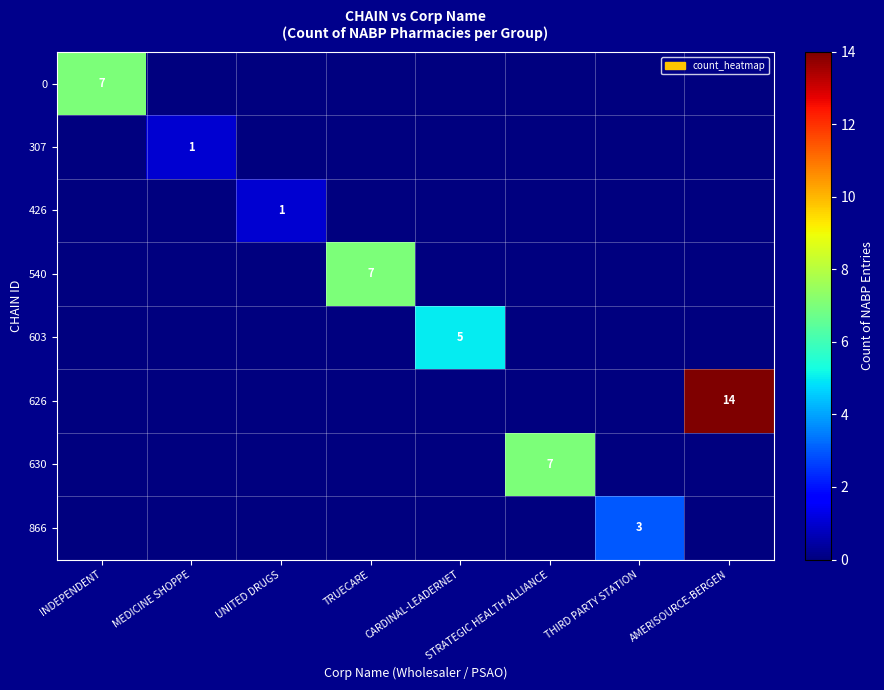

Which series has the widest spread of values?

626